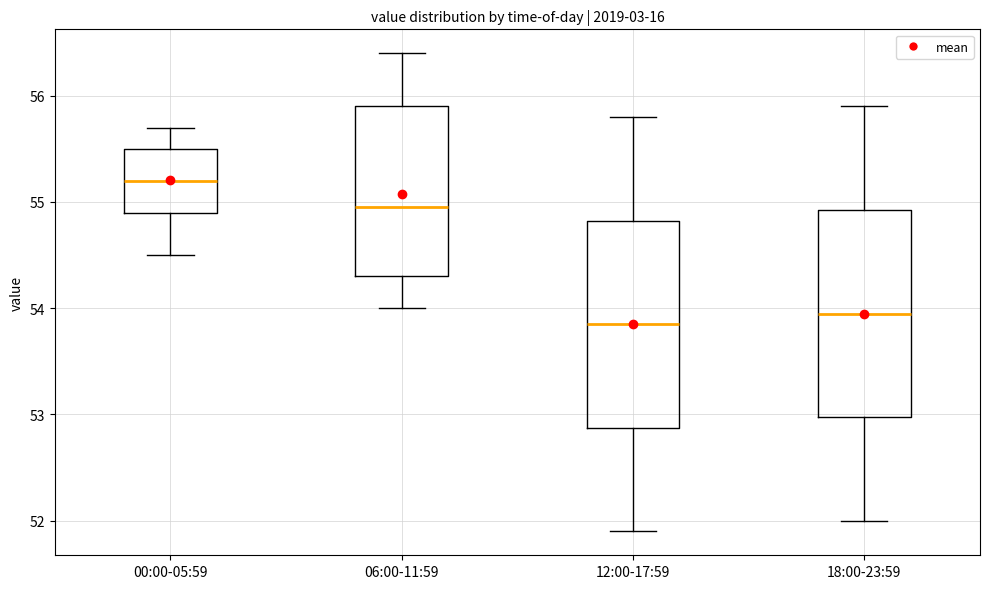

Reading left to right, transcribe this box plot: for each box, give where its median line is, the range the box spans, and where its two whiskers end, as read against the y-axis. The values are not printed on the chart, so give them approximately, as read against the axis.

00:00-05:59: median 55.2, box 54.9 to 55.5, whiskers 54.5 to 55.7
06:00-11:59: median 55.0, box 54.3 to 55.9, whiskers 54.0 to 56.4
12:00-17:59: median 53.9, box 52.9 to 54.8, whiskers 51.9 to 55.8
18:00-23:59: median 54.0, box 53.0 to 54.9, whiskers 52.0 to 55.9